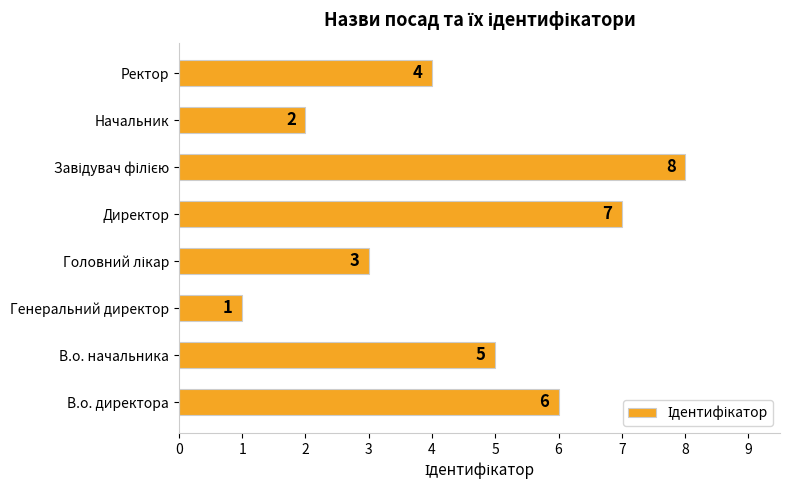

How many bars are there in total?

8